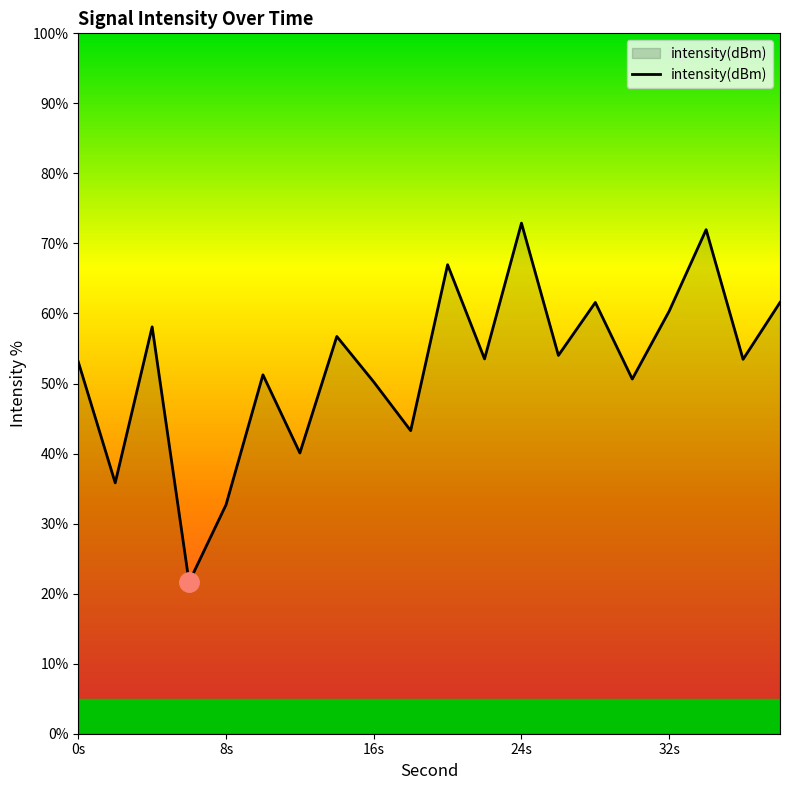

What is the maximum value shown in the chart?

72.9